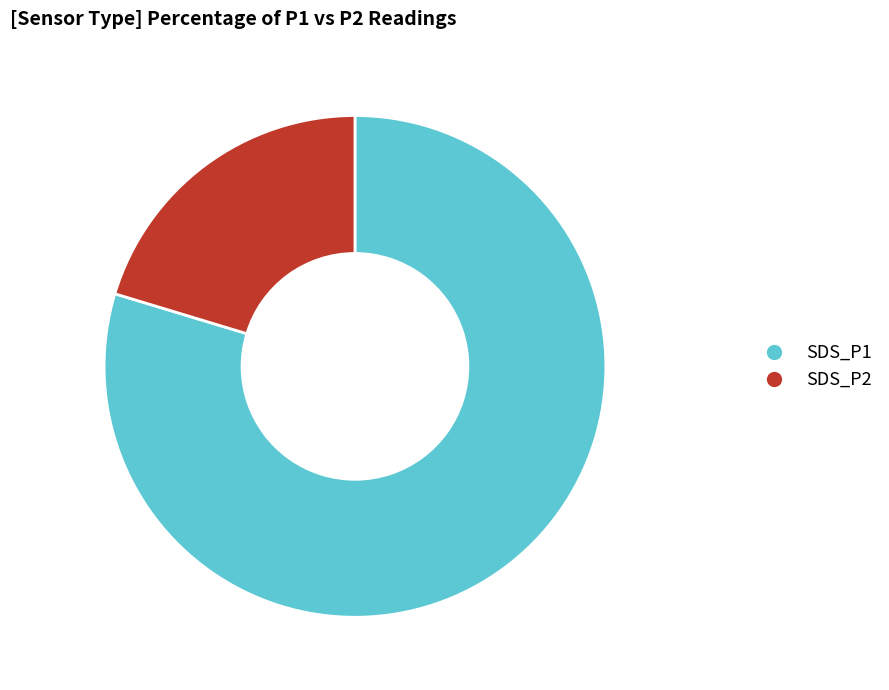

Which category has the biggest portion of the pie?

SDS_P1